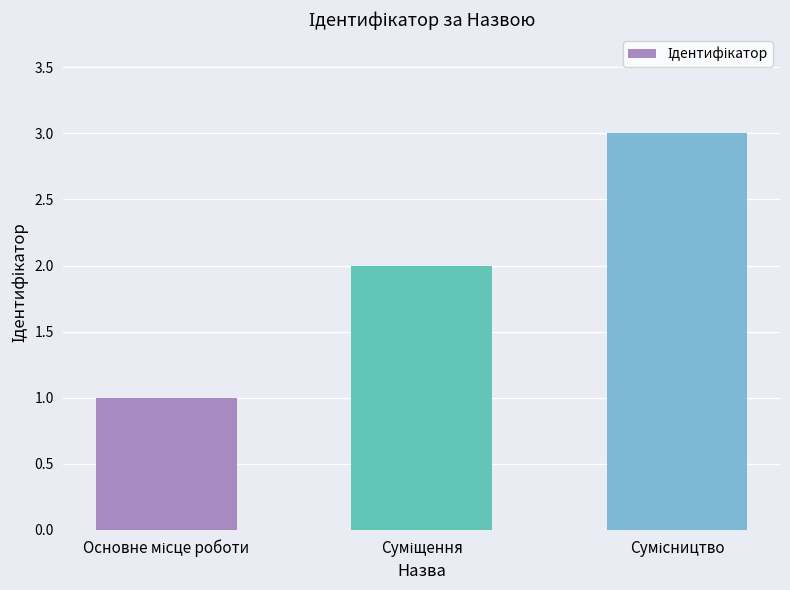

What is the greatest value displayed?

3